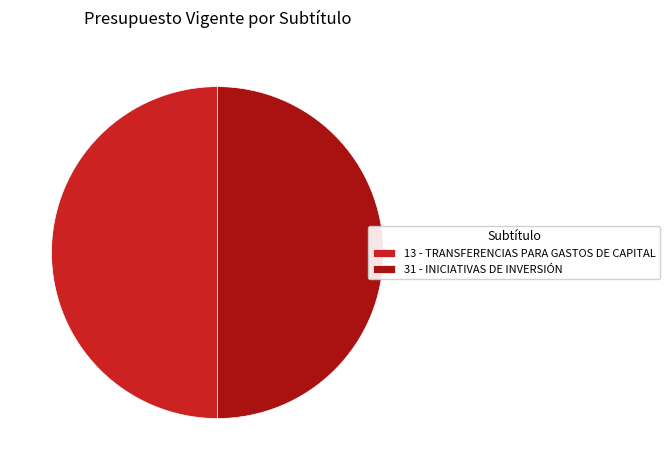

Is the sum of 13 - TRANSFERENCIAS PARA GASTOS DE CAPITAL and 31 - INICIATIVAS DE INVERSIÓN greater than half?

Yes